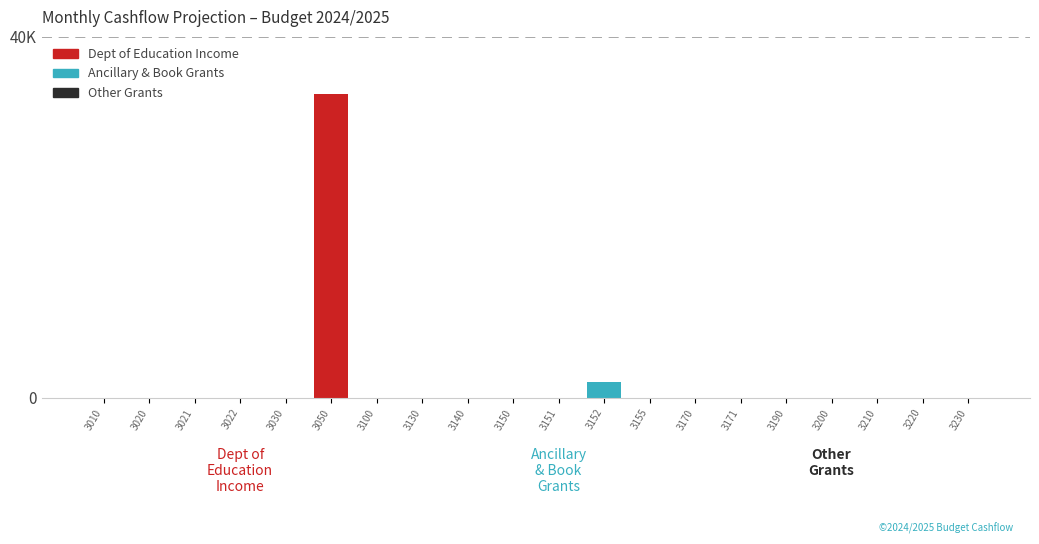

Are the bars horizontal?

No